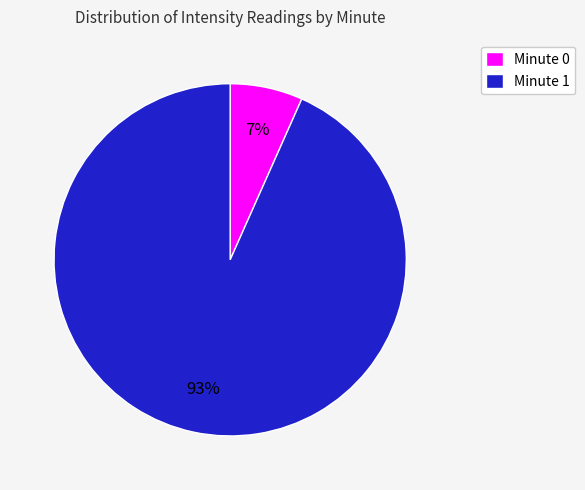

Between Minute 0 and Minute 1, which is larger?

Minute 1